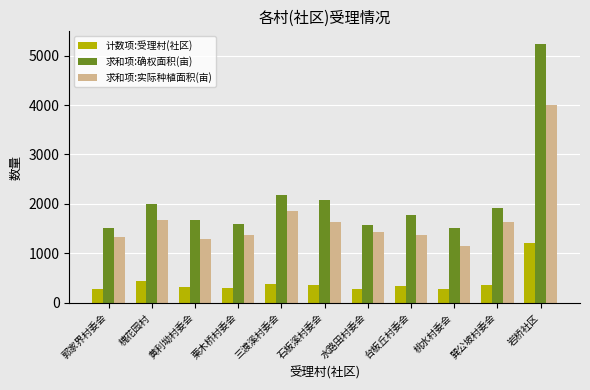

What is the difference between the maximum and minimum values in the 求和项:确权面积(亩) series?

3713.7